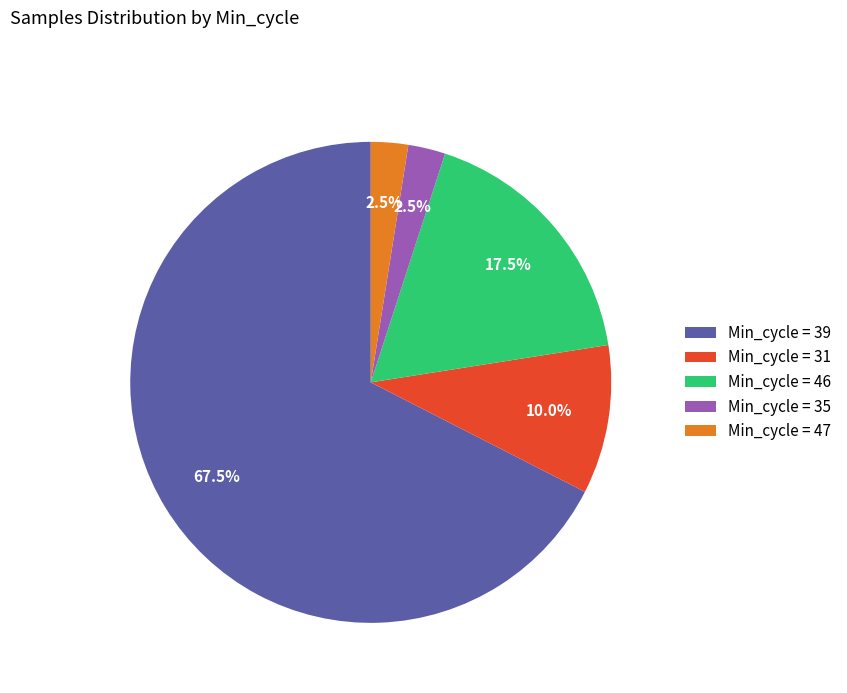

Which category has the biggest portion of the pie?

Min_cycle = 39